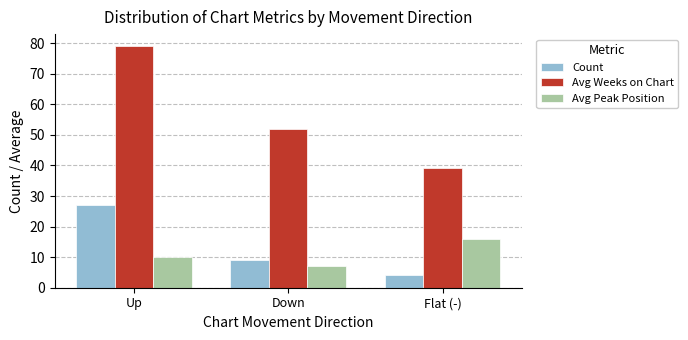

How many values in the Avg Peak Position series are below 10?

1